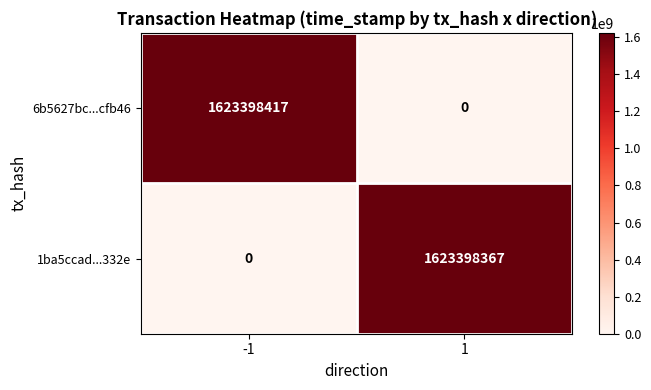

What is the spread (max minus min) of values at 1?

1623398367